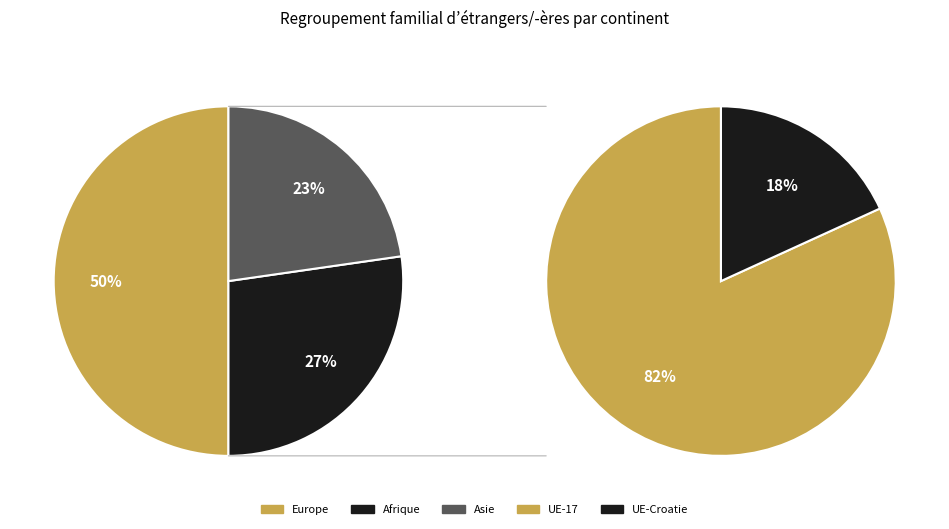

Count the number of slices in the pie.

5